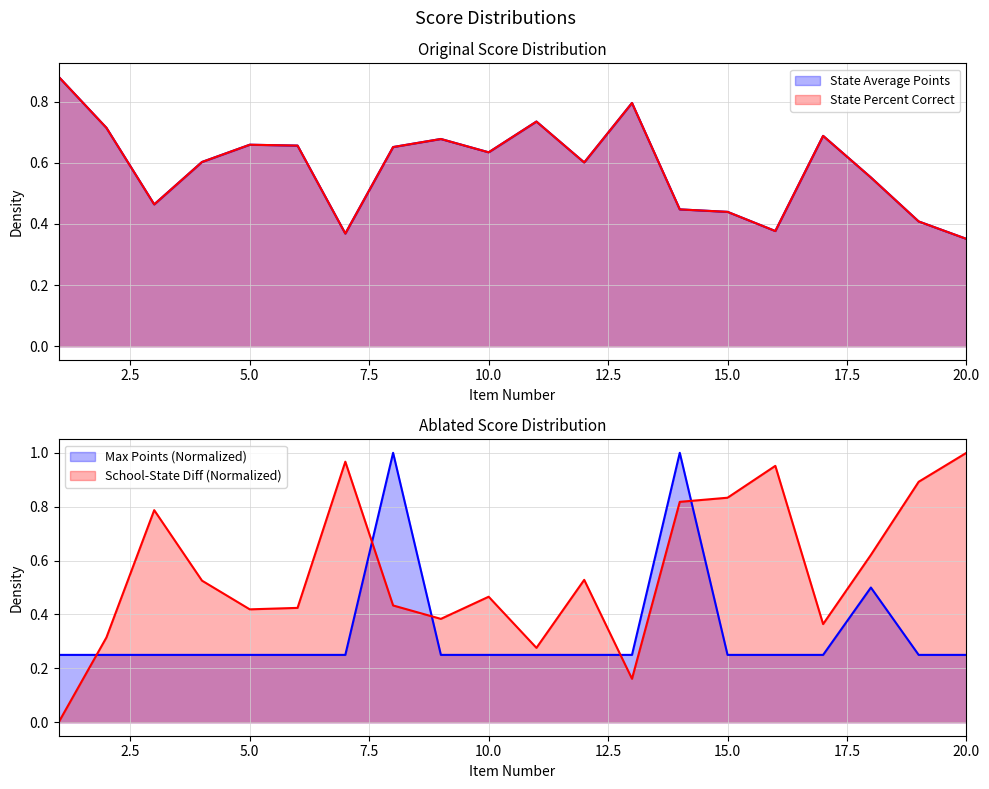

After their last crossing, which series has the higher values: State Percent Correct or School - State Diff.?

School - State Diff.